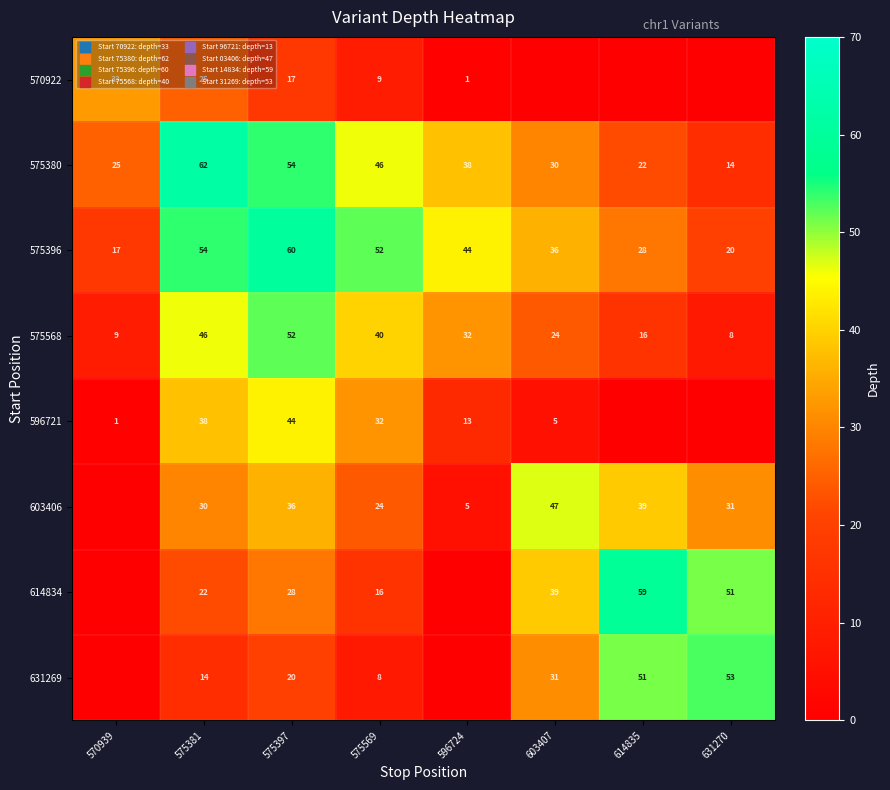

How many series are shown in this chart?

8